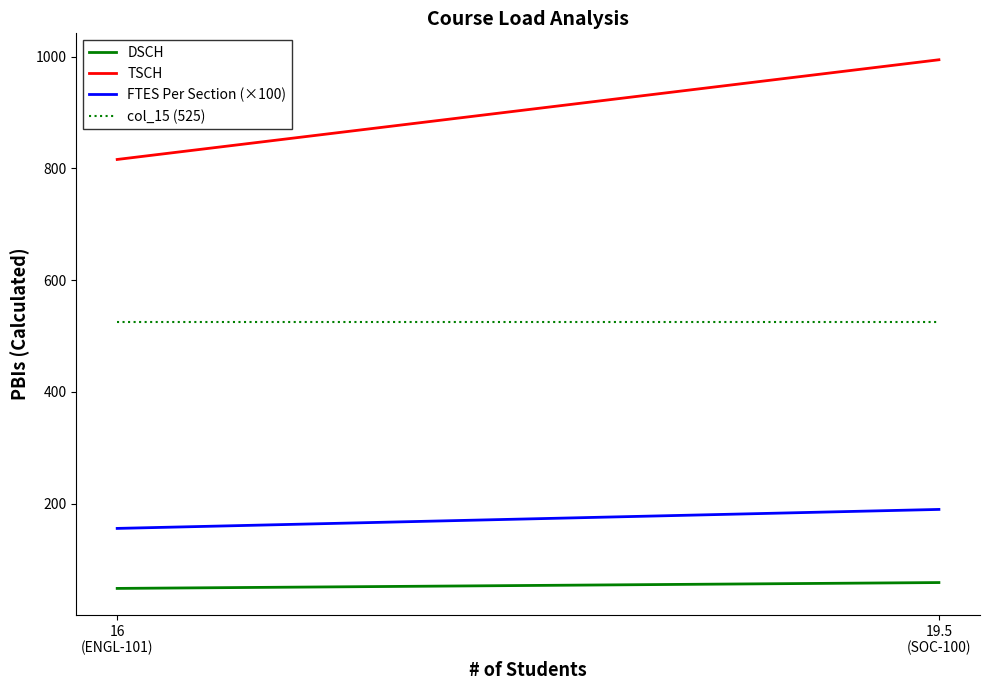

How many values in the TSCH series are below 994?

1